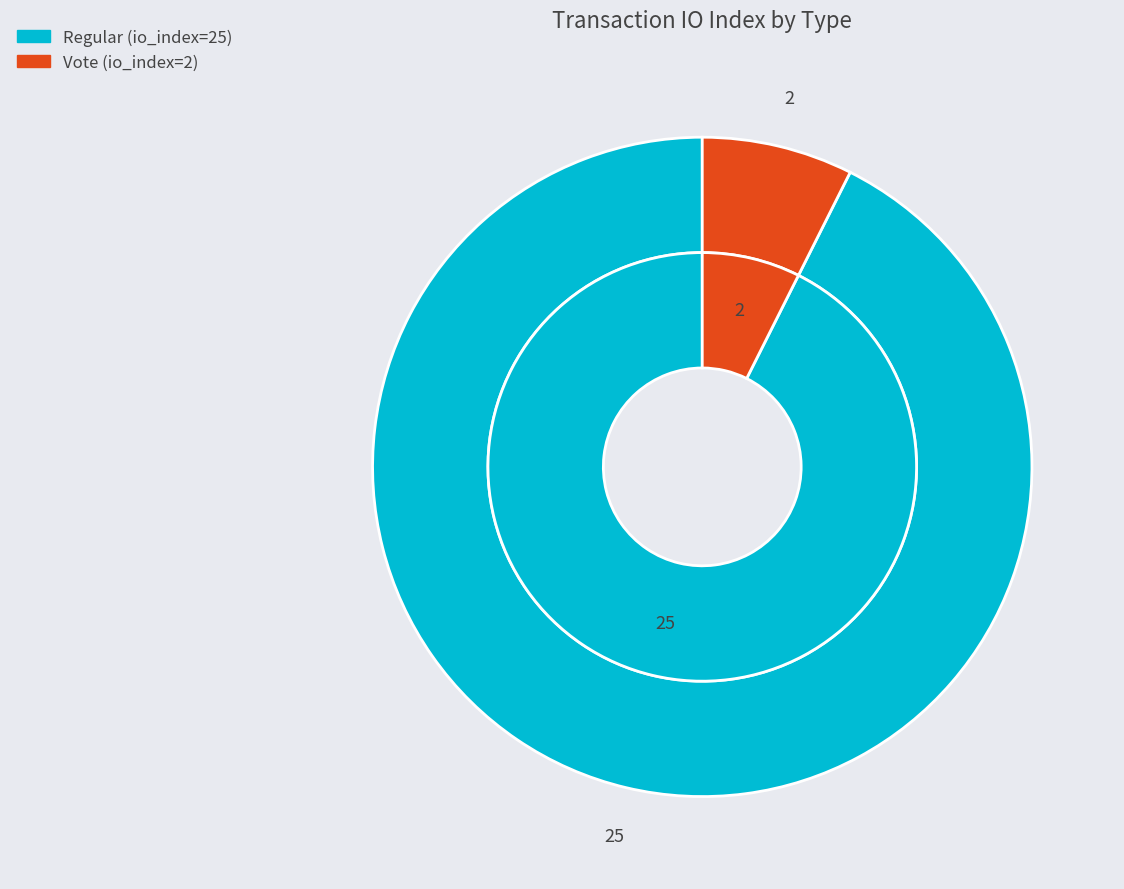

Rank the categories by value from lowest to highest.

Vote (io_index=2), Regular (io_index=25)